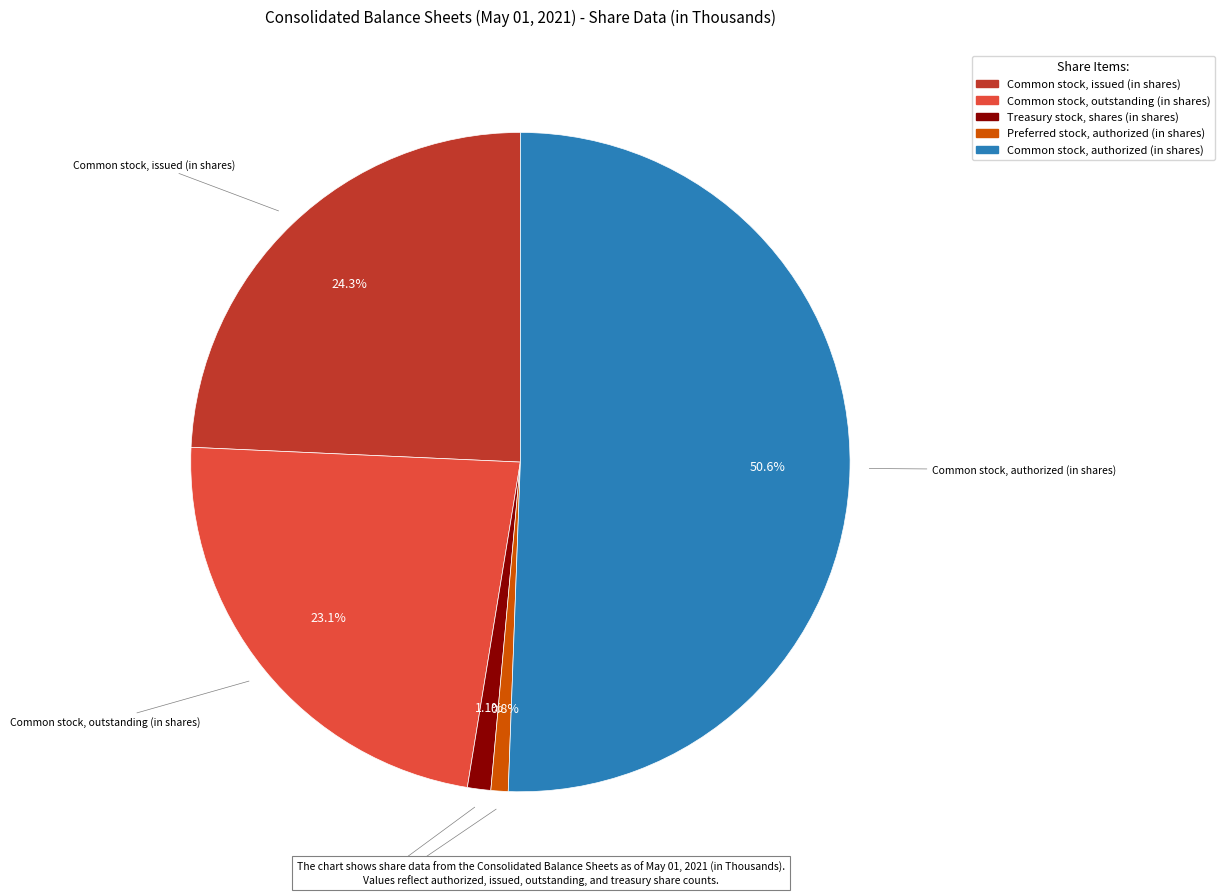

True or false: Treasury stock, shares (in shares) accounts for 10% of the total.

False